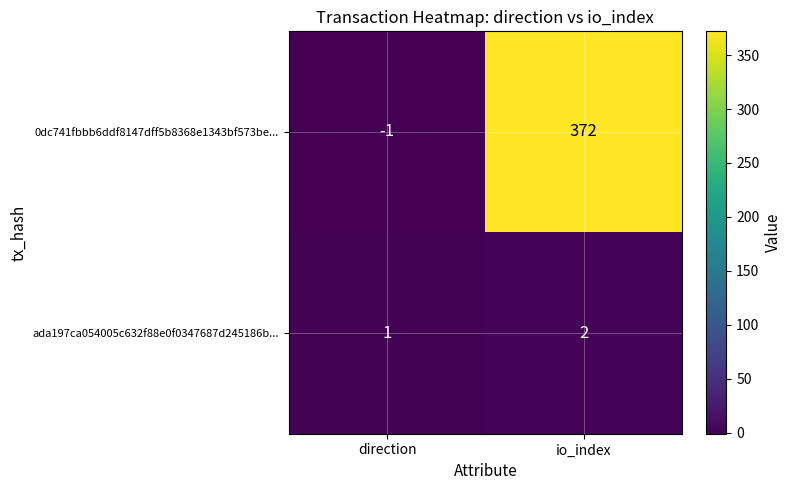

Between direction and io_index, which series saw the biggest shift?

0dc741fbbb6ddf8147dff5b8368e1343bf573be...